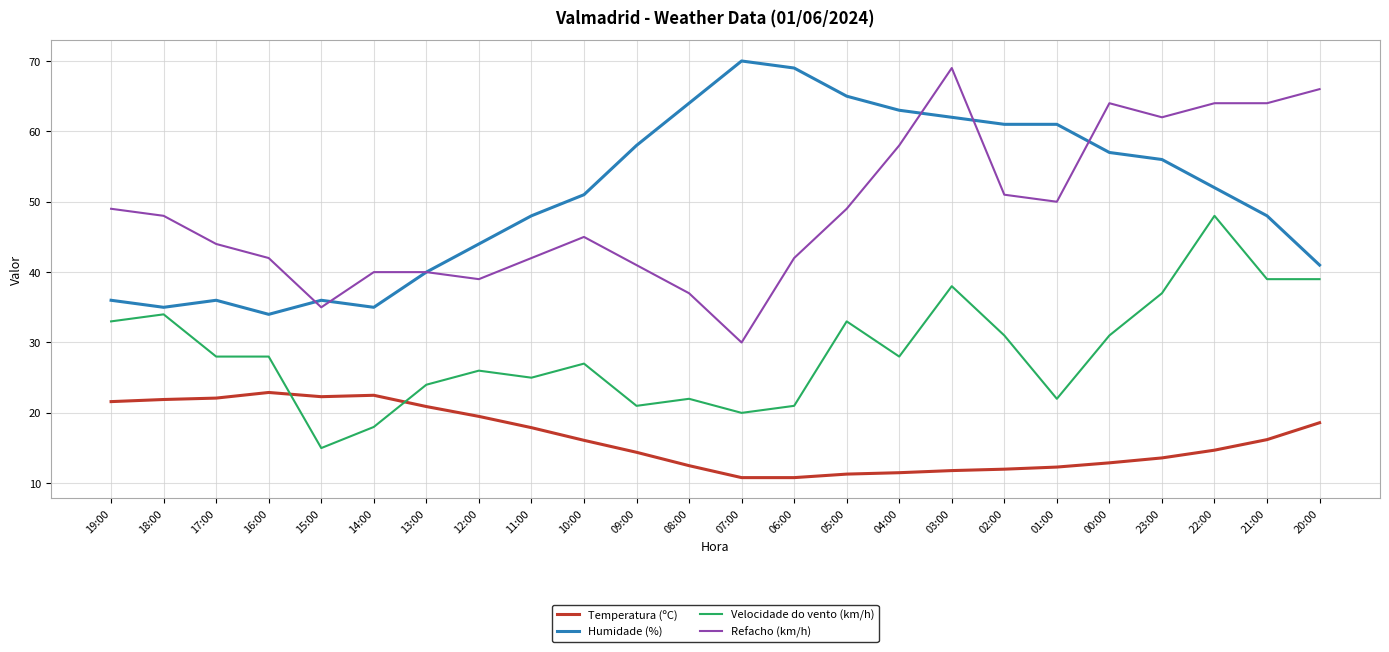

What is the difference between the maximum and minimum values in the Humidade (%) series?

36.0